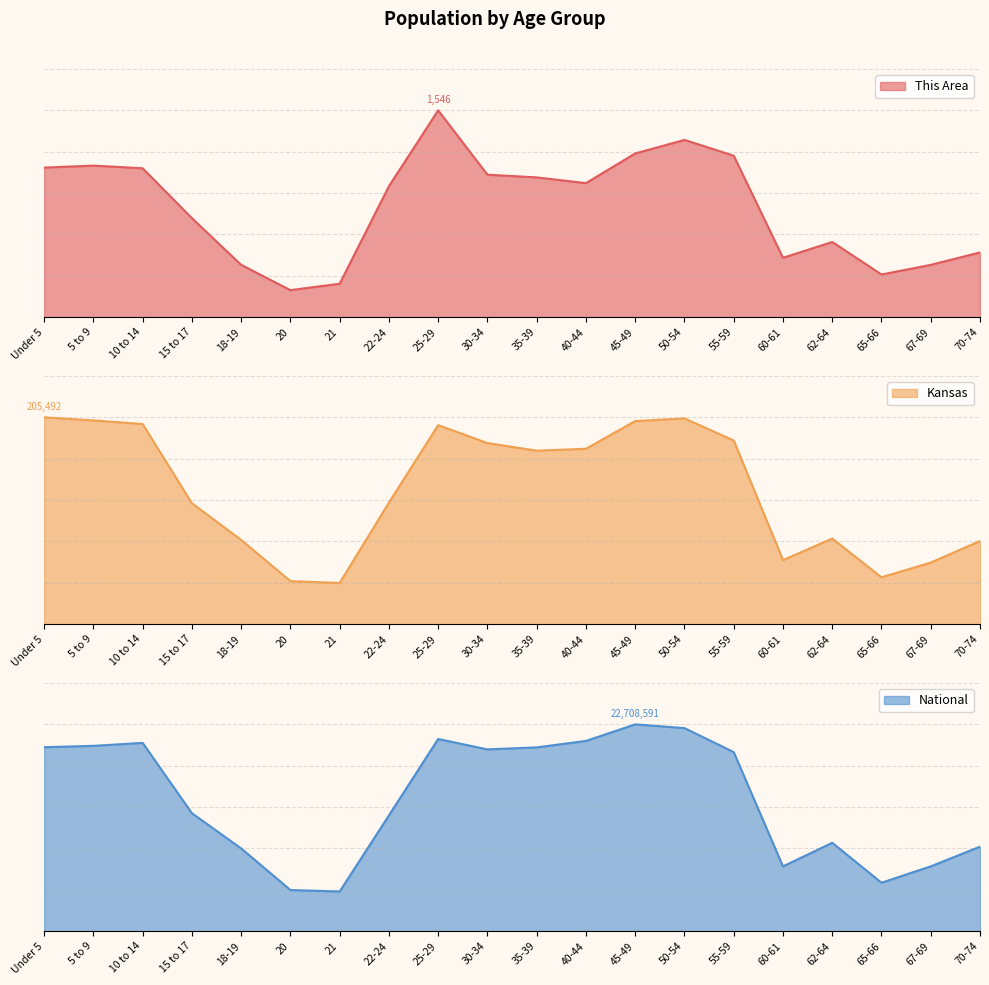

What is the label of the 9th point from the left?

25-29